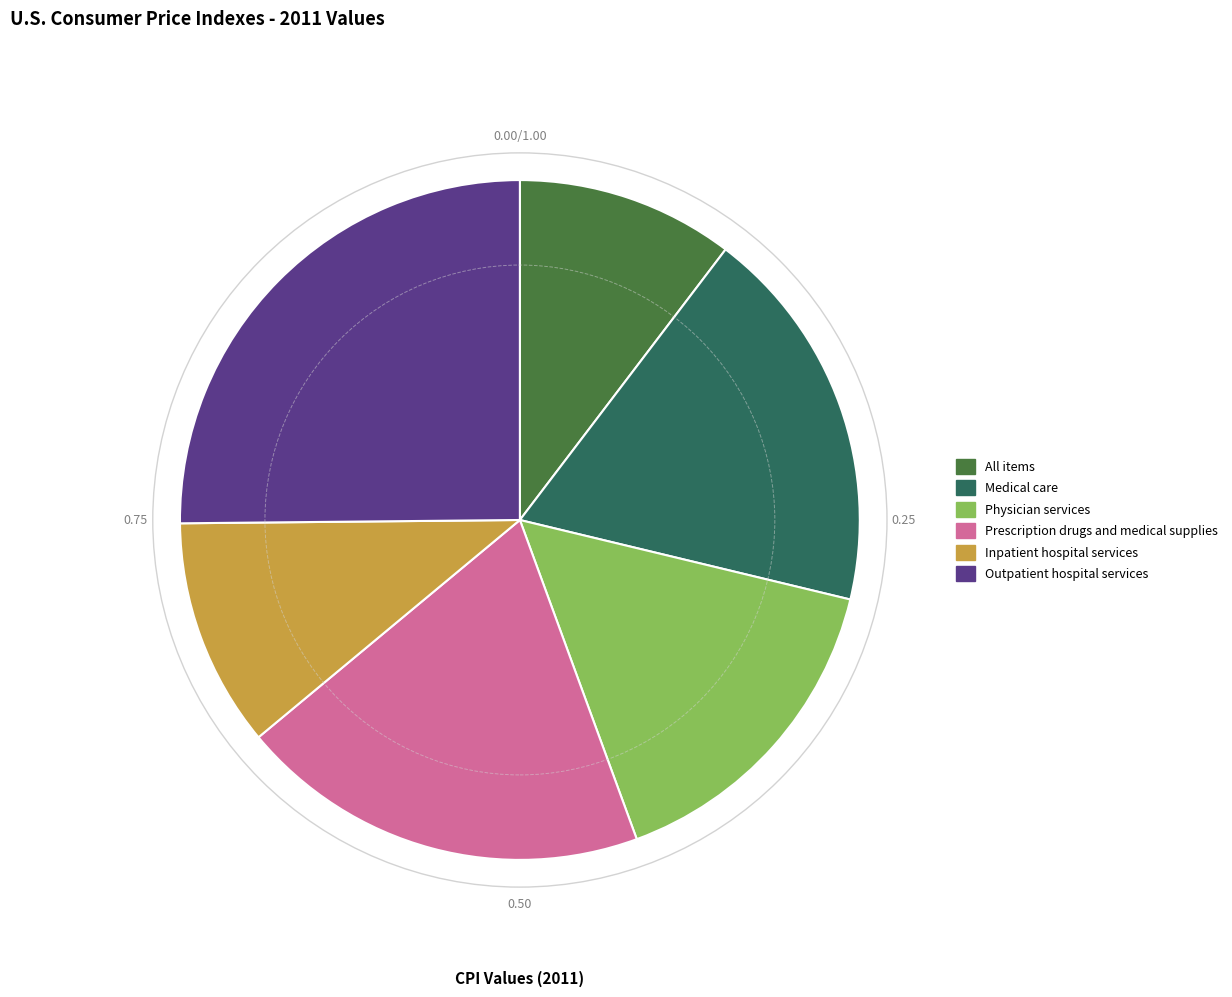

Which category has the smallest portion of the pie?

All items